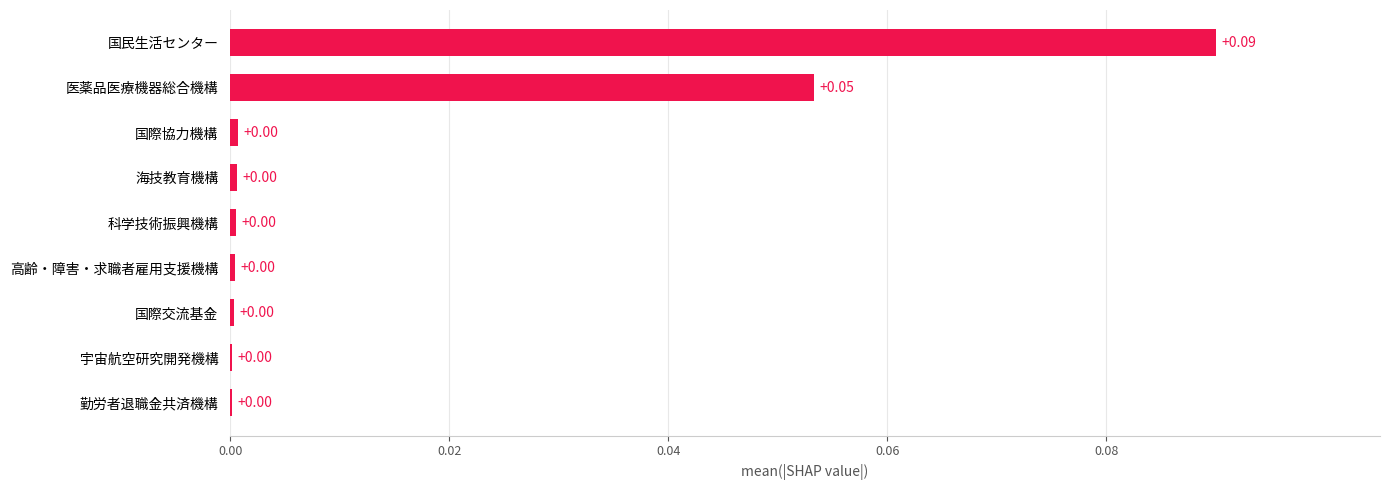

Which label corresponds to the largest value in the chart?

国民生活センター